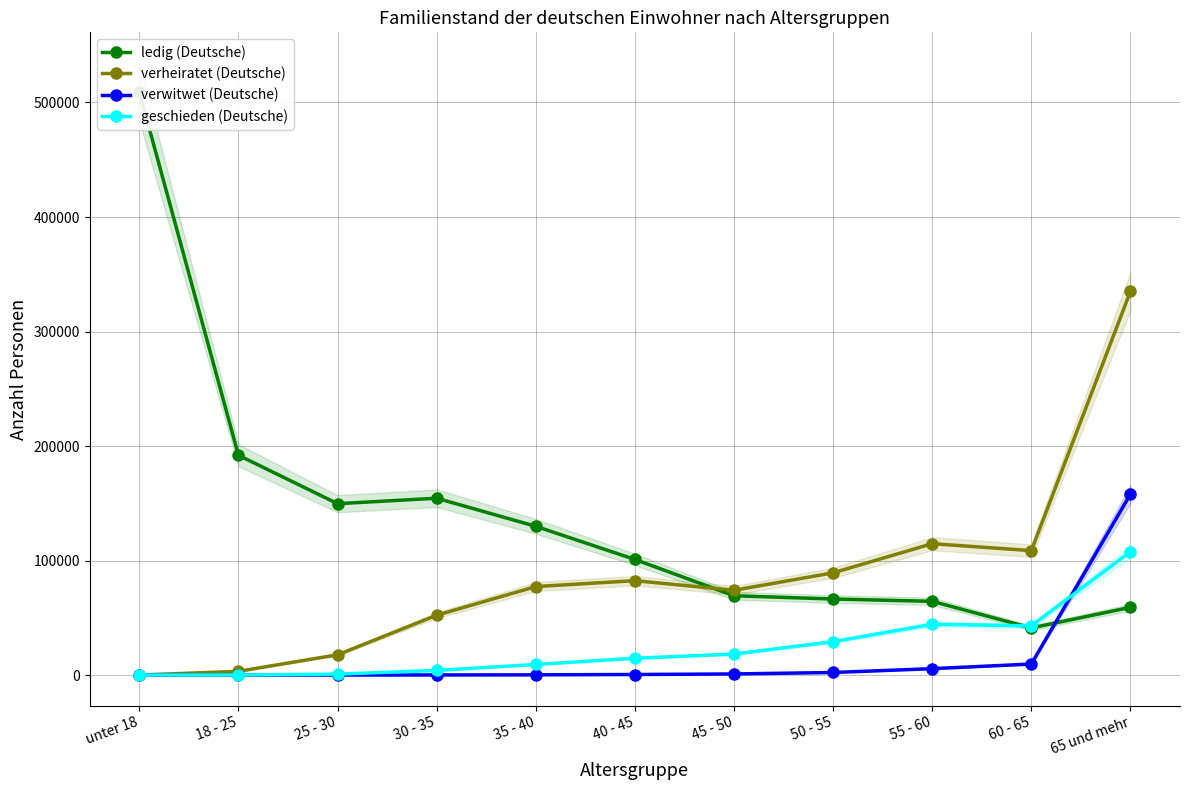

What position from the right is 25 - 30?

9